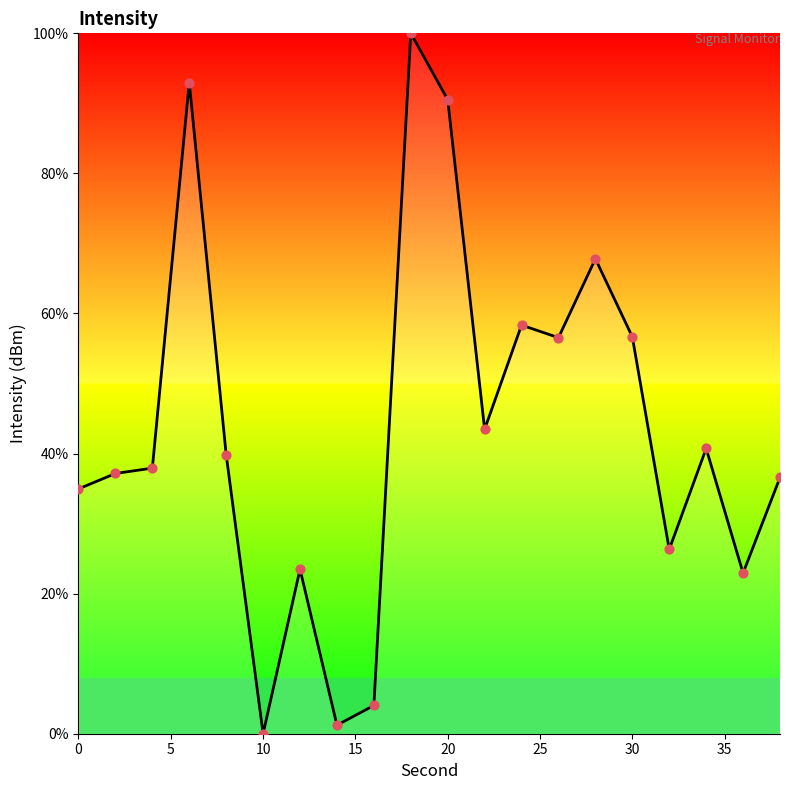

What is the maximum value shown in the chart?

100.0